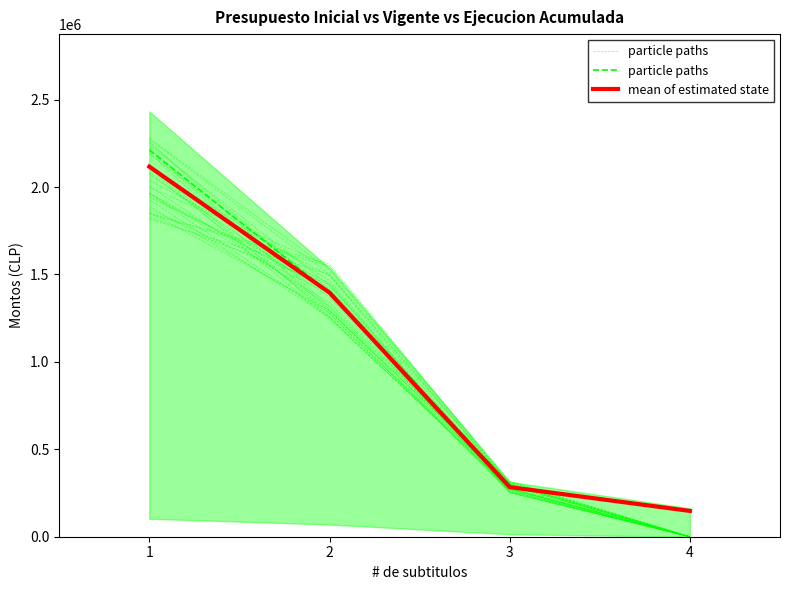

Which series has the widest spread of values?

particle paths